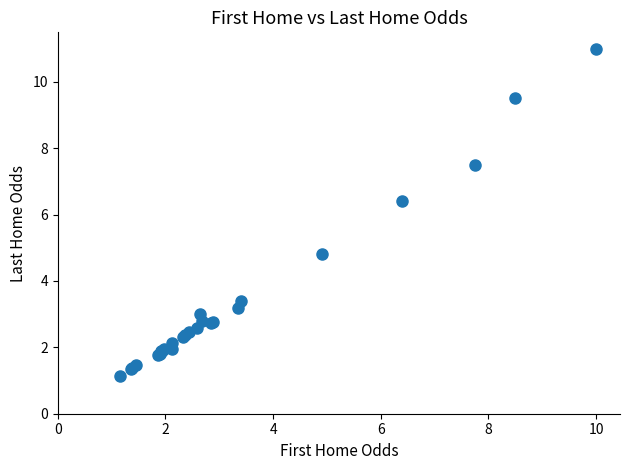

What Y value in the scatter plot is closest to 6?

6.4